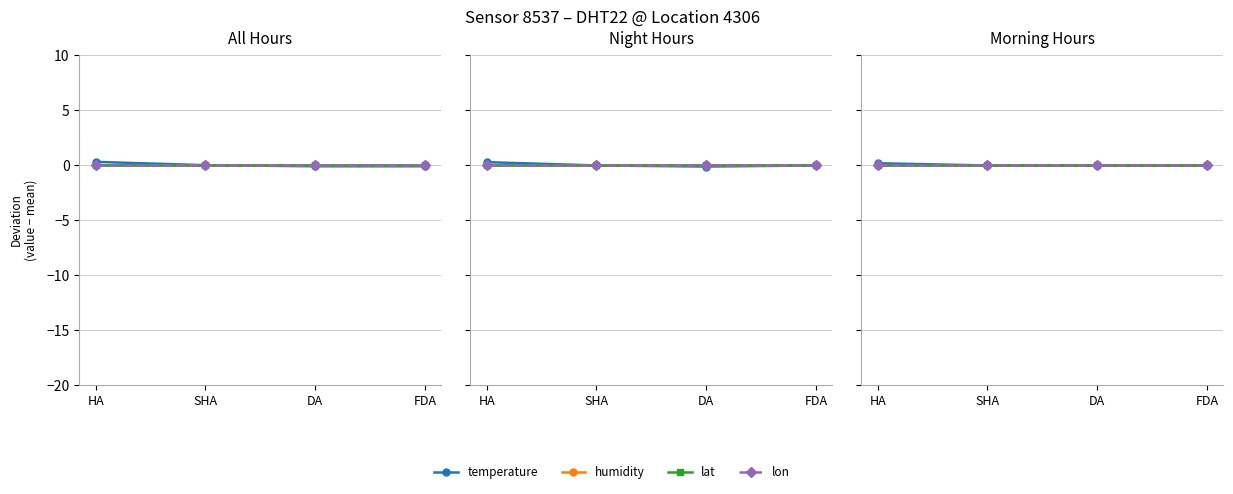

Which category has the lowest value in the temperature series?

SHA